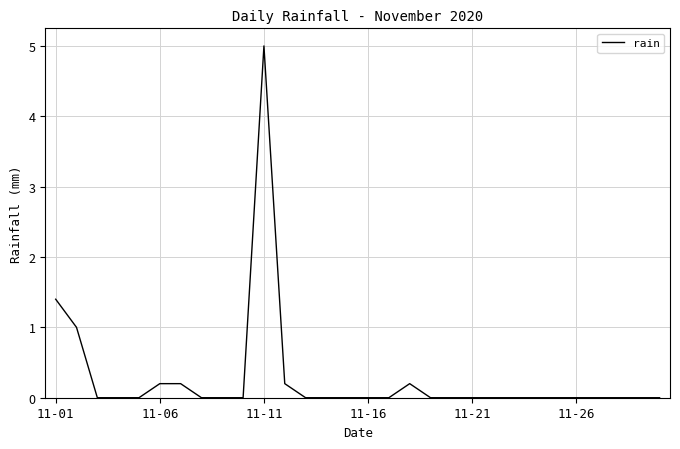

What is the maximum value shown in the chart?

5.0